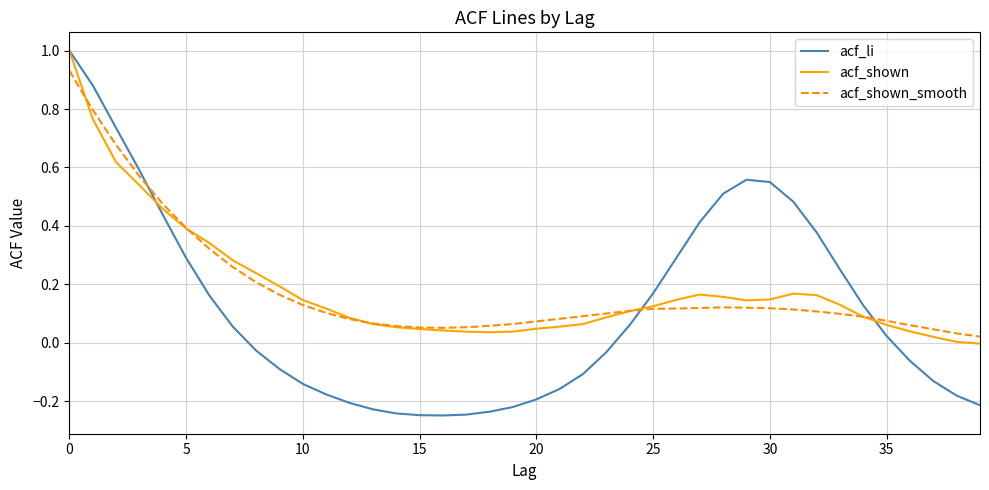

Which series has the largest range (max minus min)?

acf_li